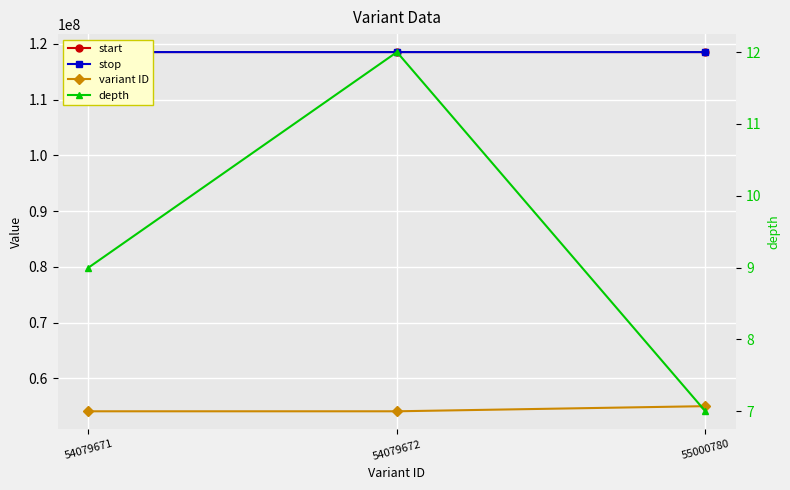

What is the total value across all series at 54079671?

291113737